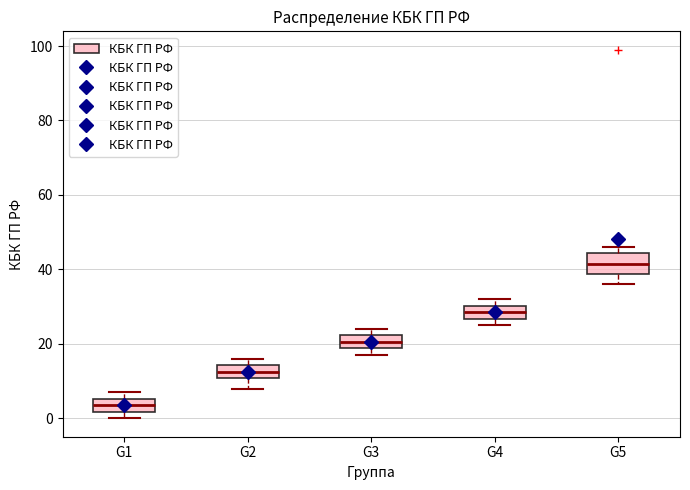

Where does the median line of the box for G3 sit on the y-axis? The values are not printed on the chart, so give them approximately, as read against the axis.

20